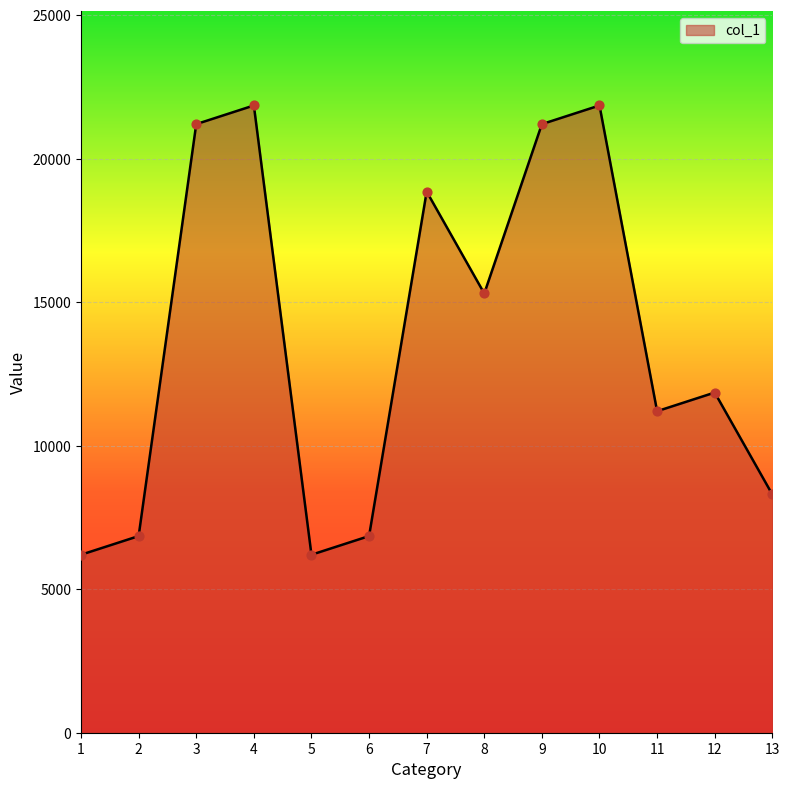

What is the change in value from 7 to 9?

+2350